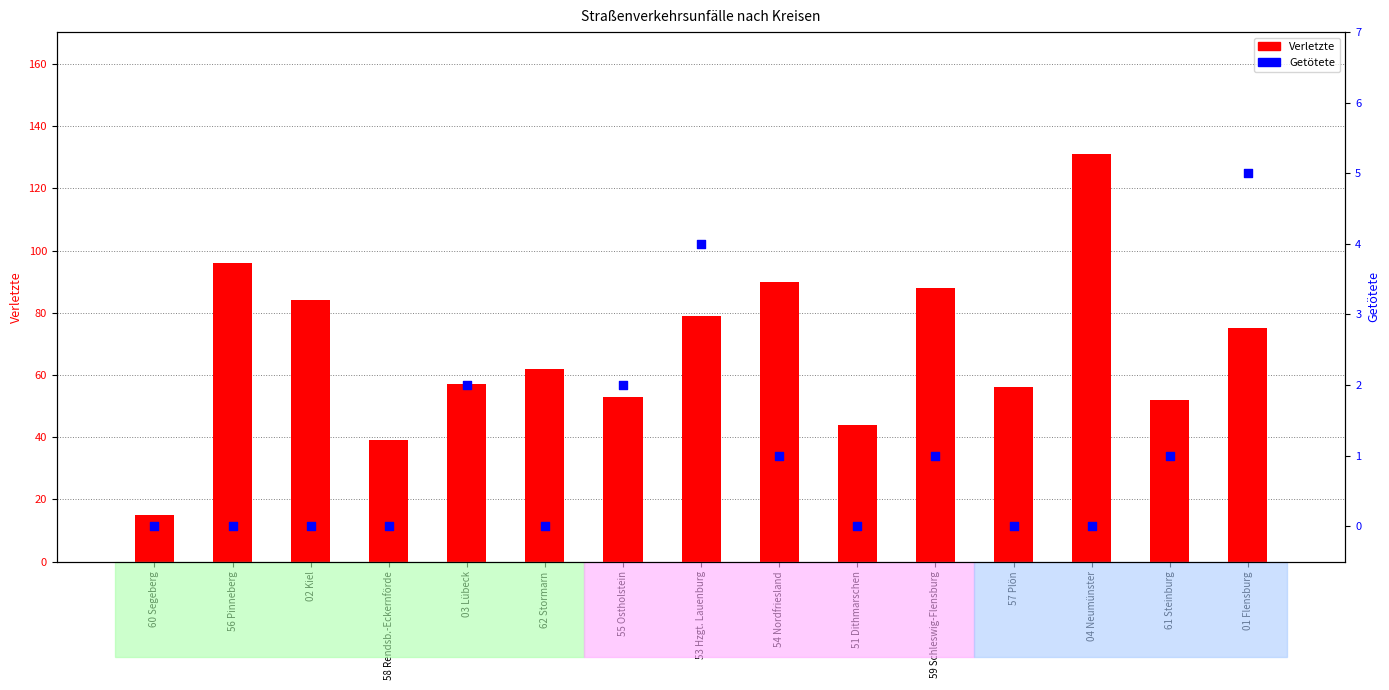

Which series has the widest spread of Y values?

Verletzte